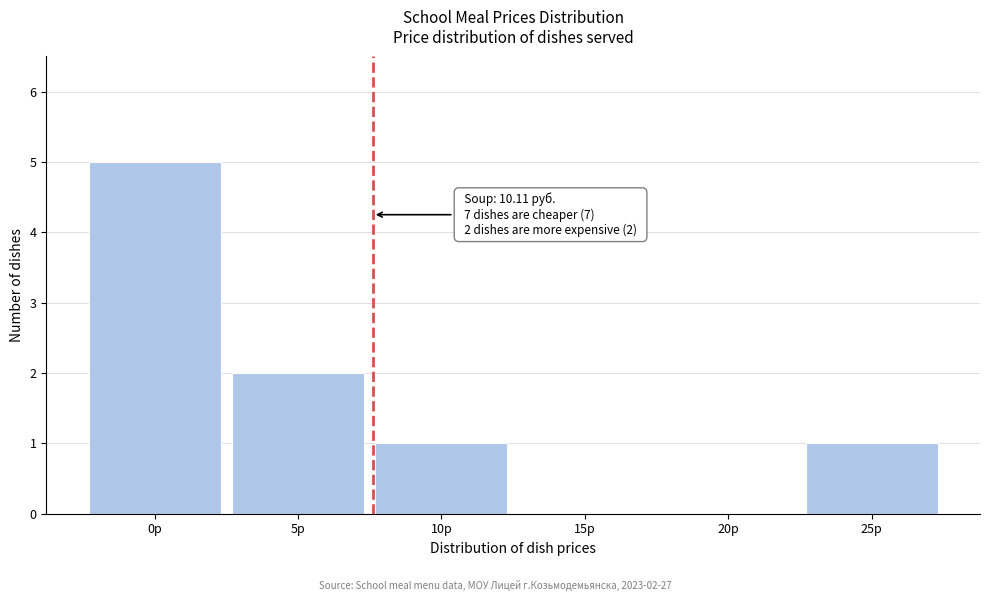

Reading left to right, extract all data points from this chart.

0р=5	5р=2	10р=1	15р=0	20р=0	25р=1